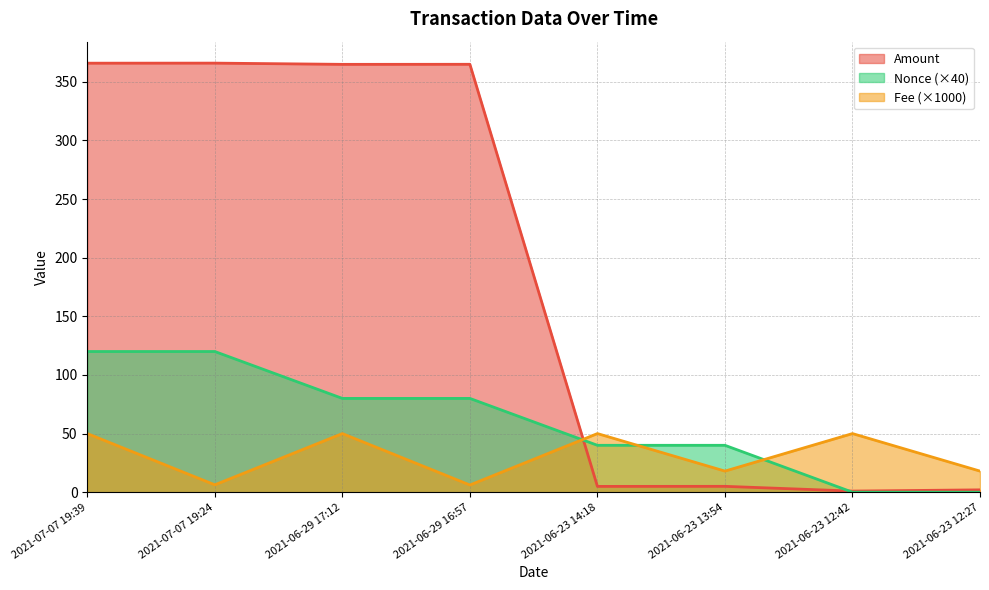

Where is the first local minimum for Fee?

2021-07-07 19:24